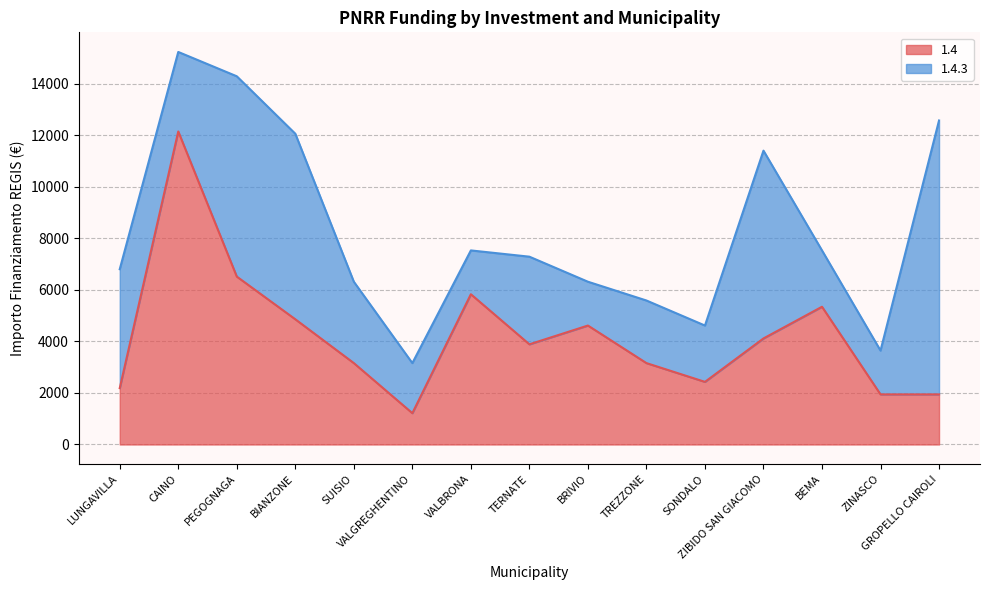

What is the change in value from BIANZONE to VALBRONA?

+972